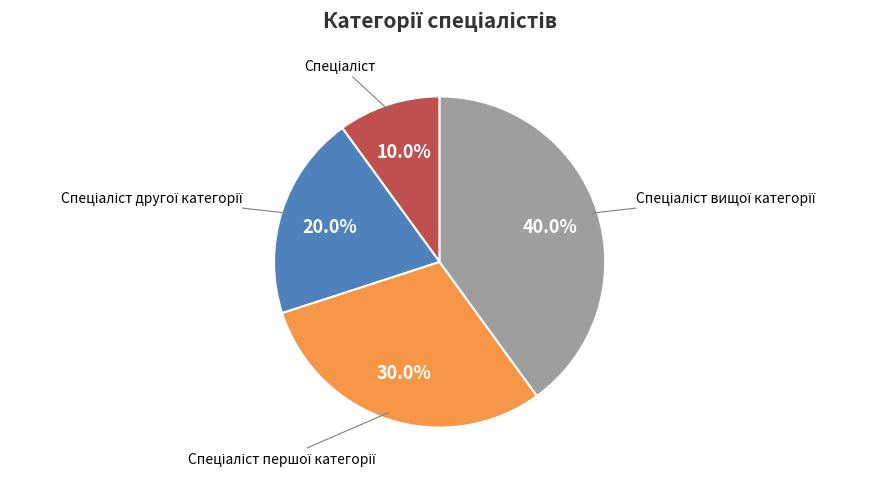

Is there a majority slice in this chart?

No